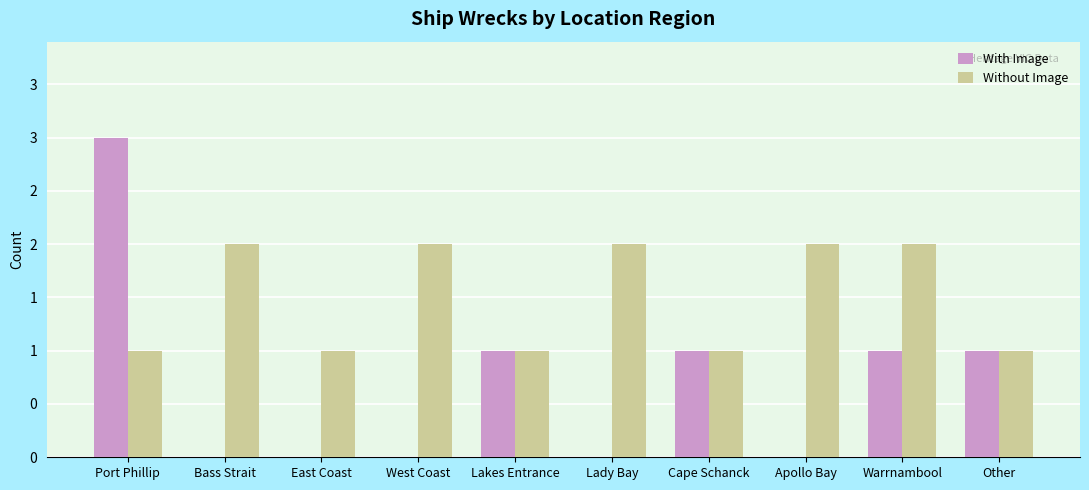

What are all the series names shown in the legend?

With Image, Without Image